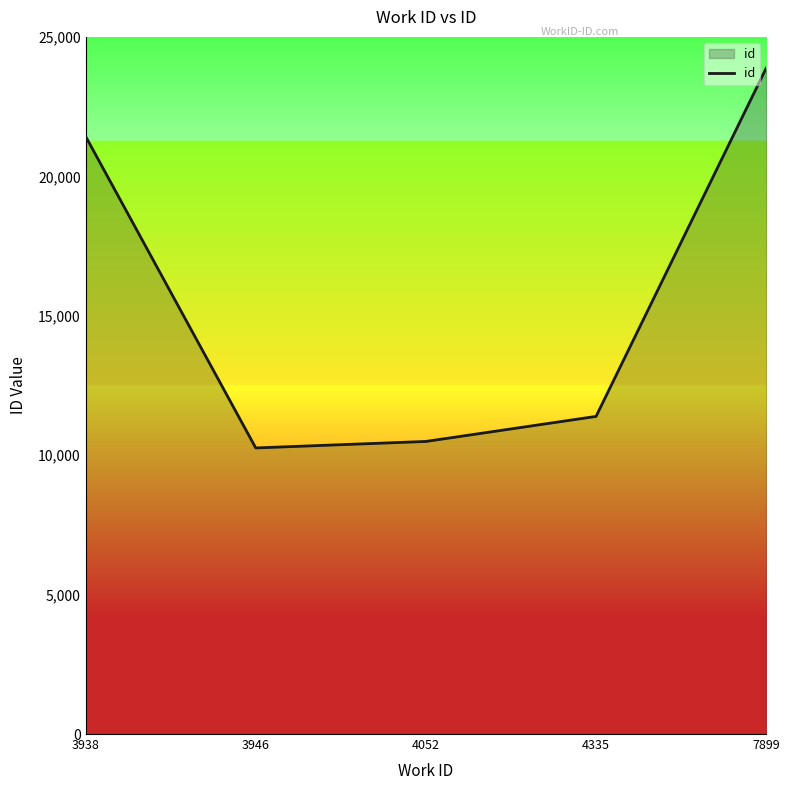

What is the sum of the values at 3946 and 7899?

34140